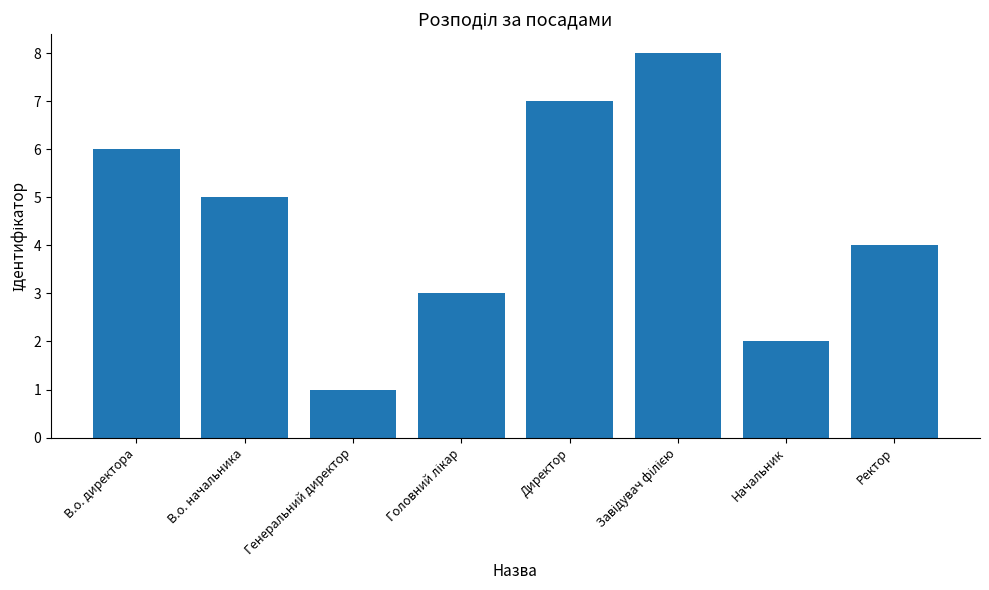

What is the greatest value displayed?

8